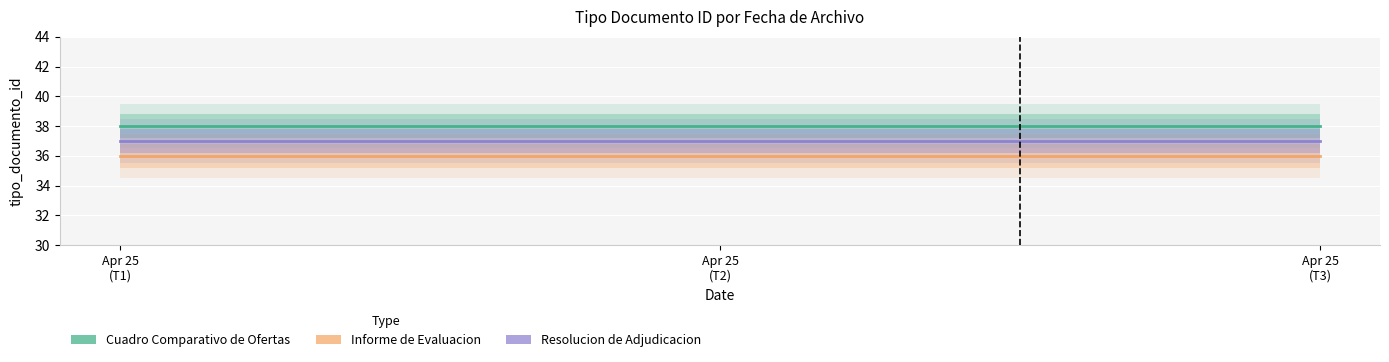

Which category has the lowest value across all series?

Apr 25
(T1)